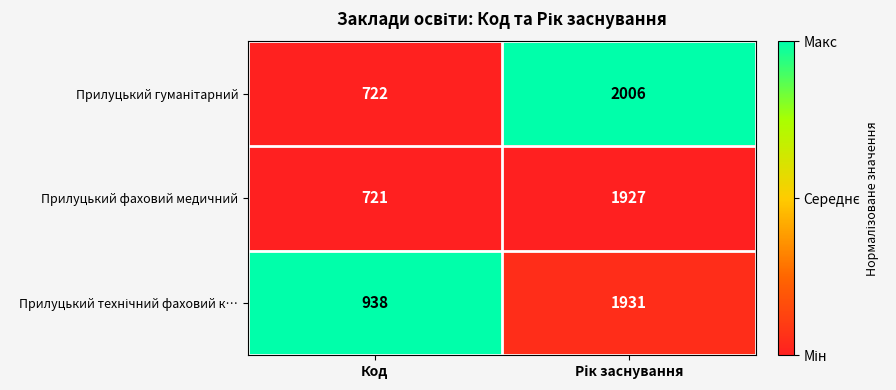

True or false: Прилуцький фаховий медичний has a value of 151 at Код.

False